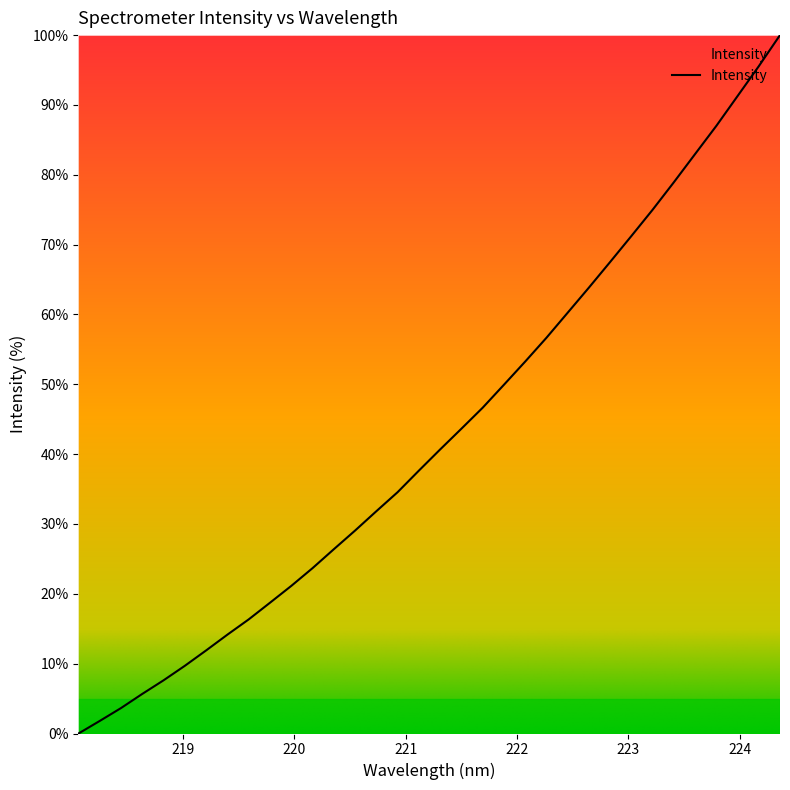

What is the difference between the maximum and minimum values?

100.0